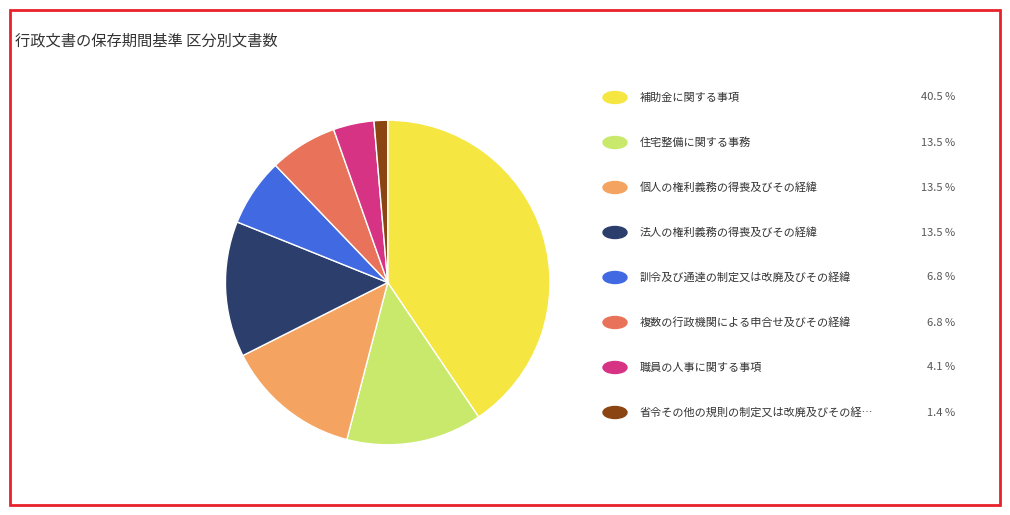

Does any single category account for the majority?

No